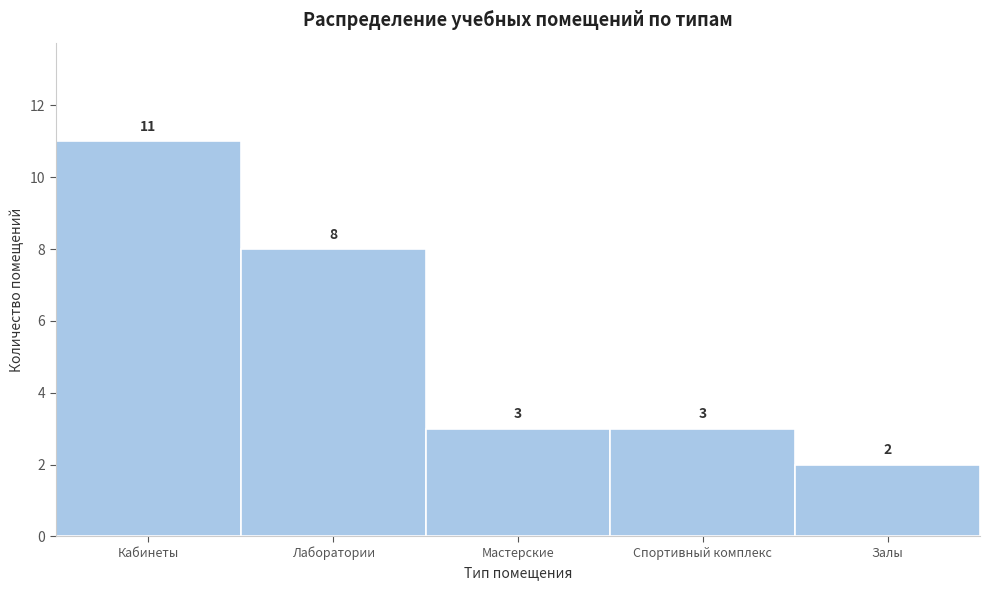

Reading left to right, what are all the values shown in this chart?

Кабинеты=11	Лаборатории=8	Мастерские=3	Спортивный комплекс=3	Залы=2